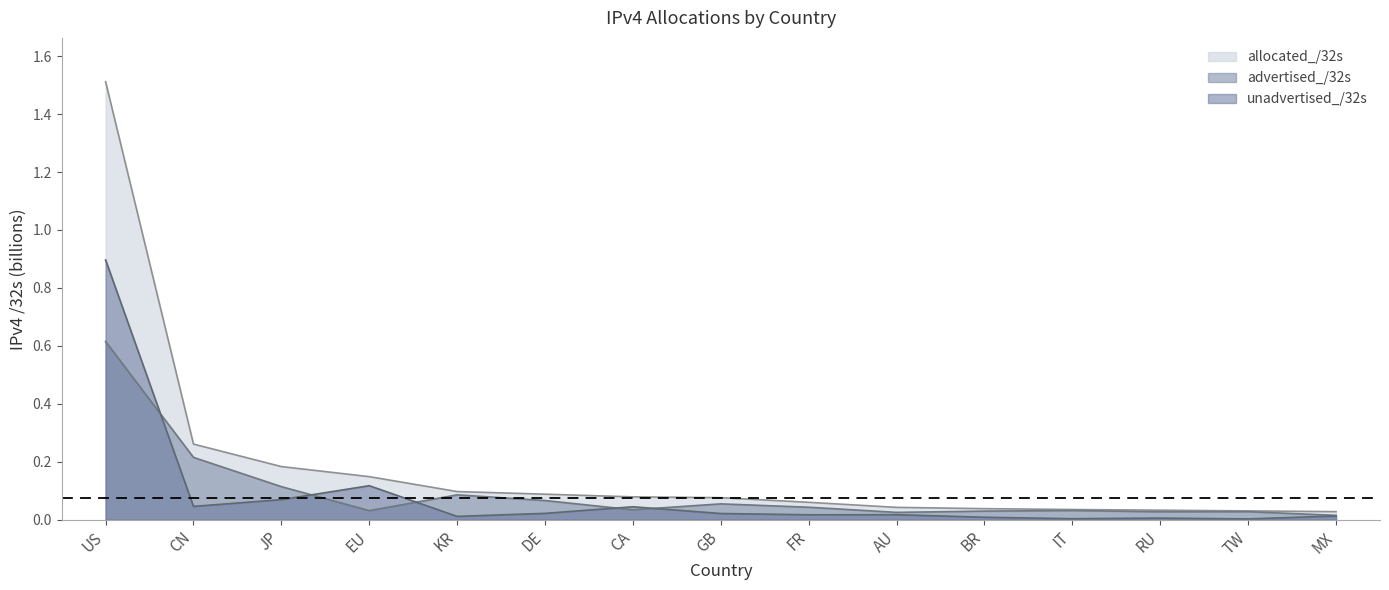

What is the maximum value shown in the chart?

1.5